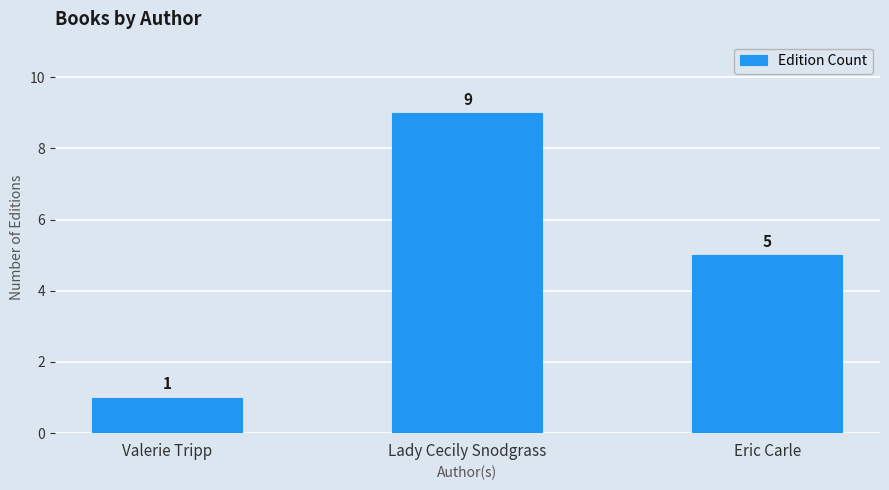

The value at Eric Carle is 5. True or false?

True